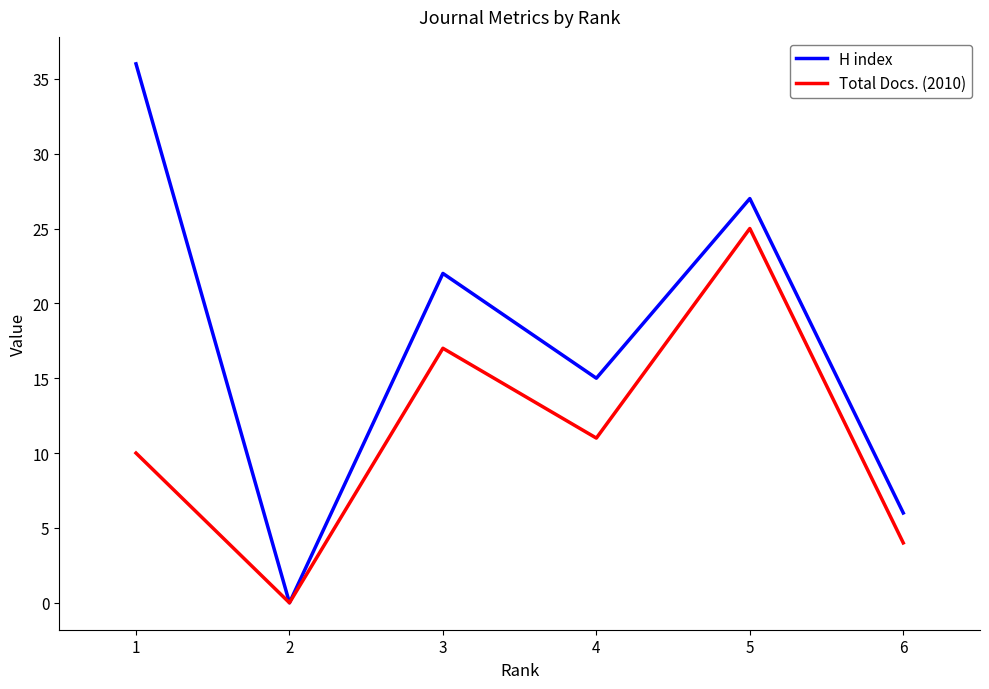

Reading left to right, list all the values displayed in this chart.

H index: 1=36	2=0	3=22	4=15	5=27	6=6
Total Docs. (2010): 1=10	2=0	3=17	4=11	5=25	6=4